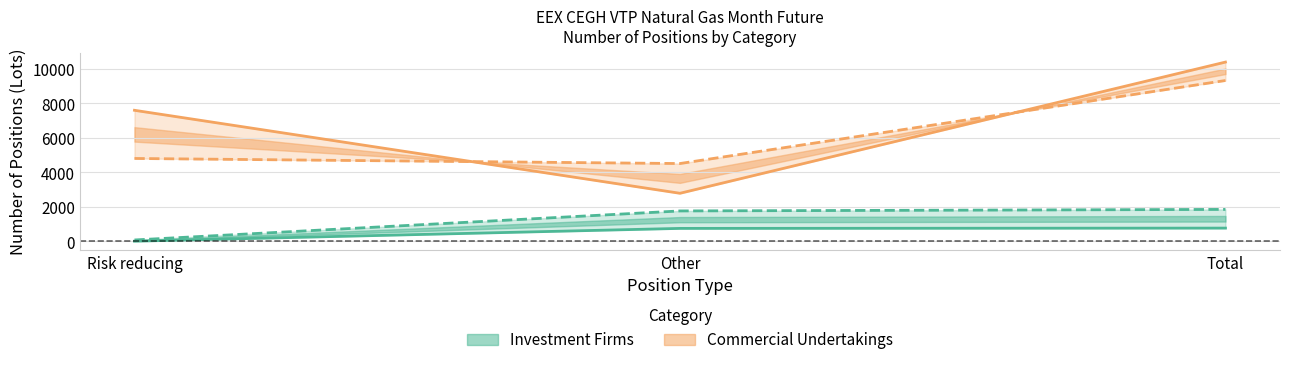

What is the label of the 2nd point from the left?

Other